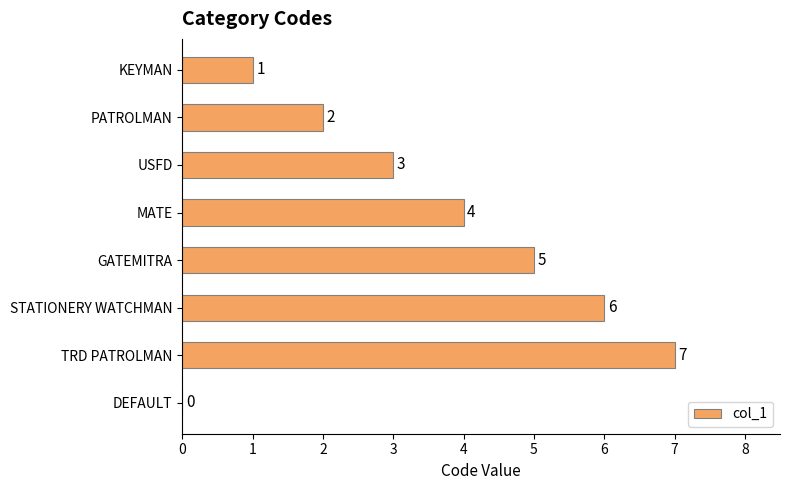

What is the sum of all values?

28